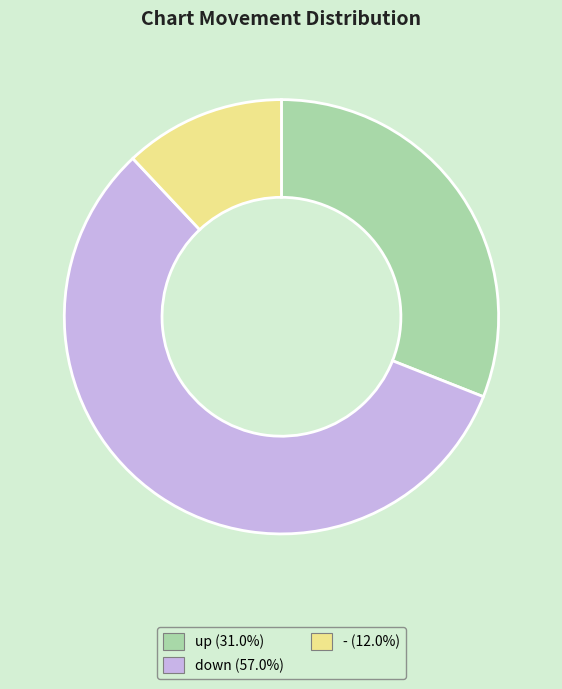

What is the majority slice?

down